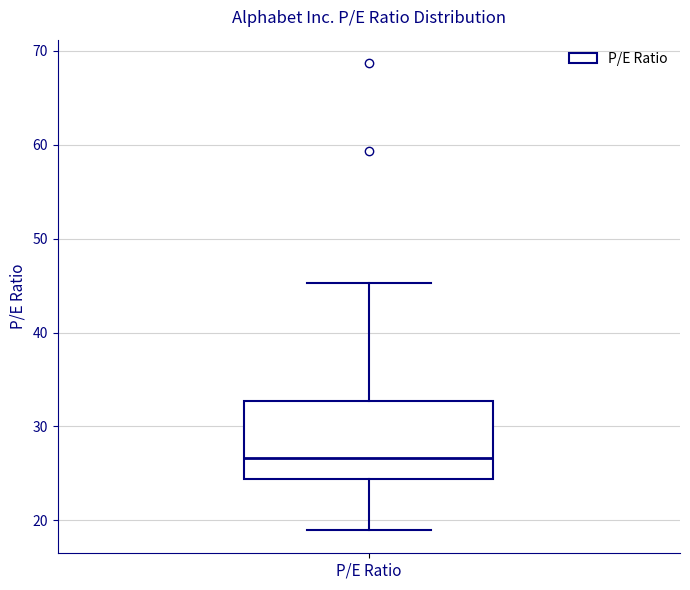

Transcribe this box plot: give where the median line is, the range the box spans, and where the two whiskers end, as read against the y-axis. The values are not printed on the chart, so give them approximately, as read against the axis.

median 27, box 24 to 33, whiskers 19 to 45